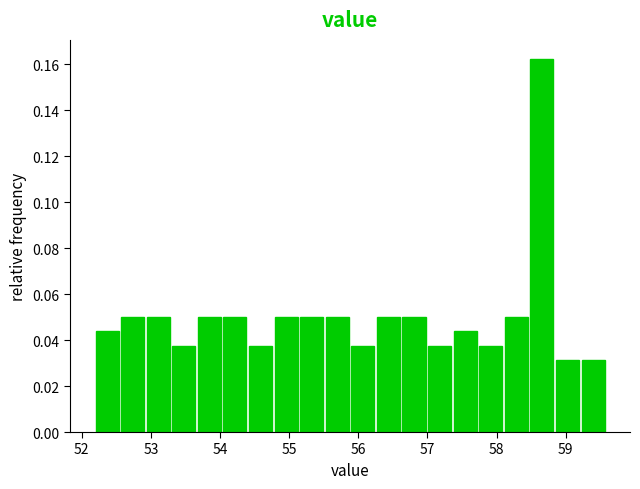

Around what value on the x-axis is the tallest bar? Give the approximate position of its centre, as read against the axis.

58.7